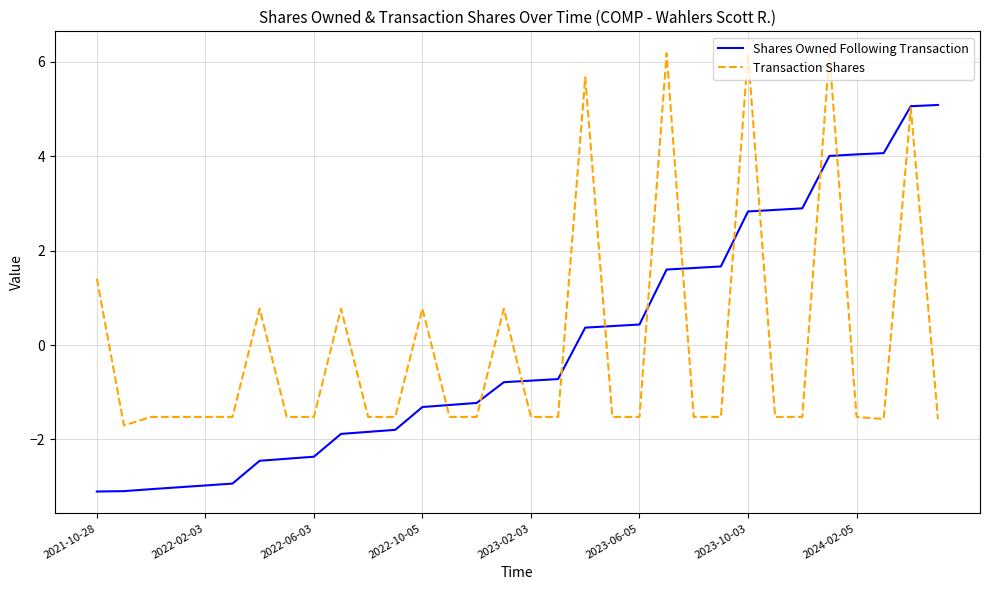

What are all the series names shown in the legend?

Shares Owned Following Transaction, Transaction Shares